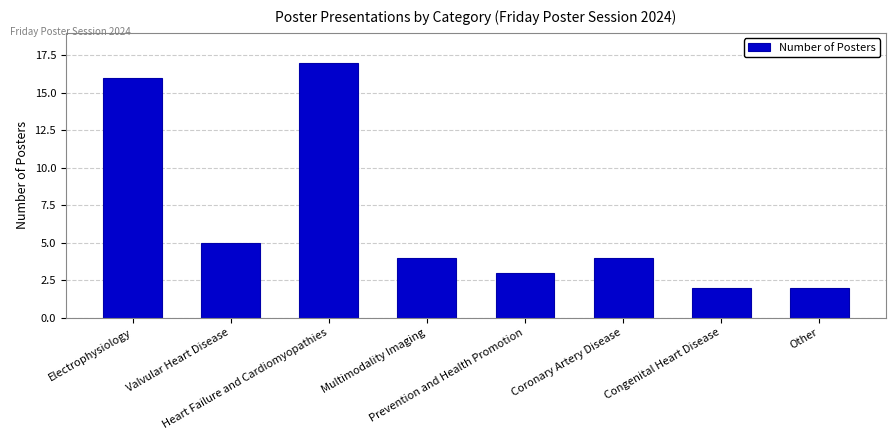

Does the chart contain stacked bars?

No